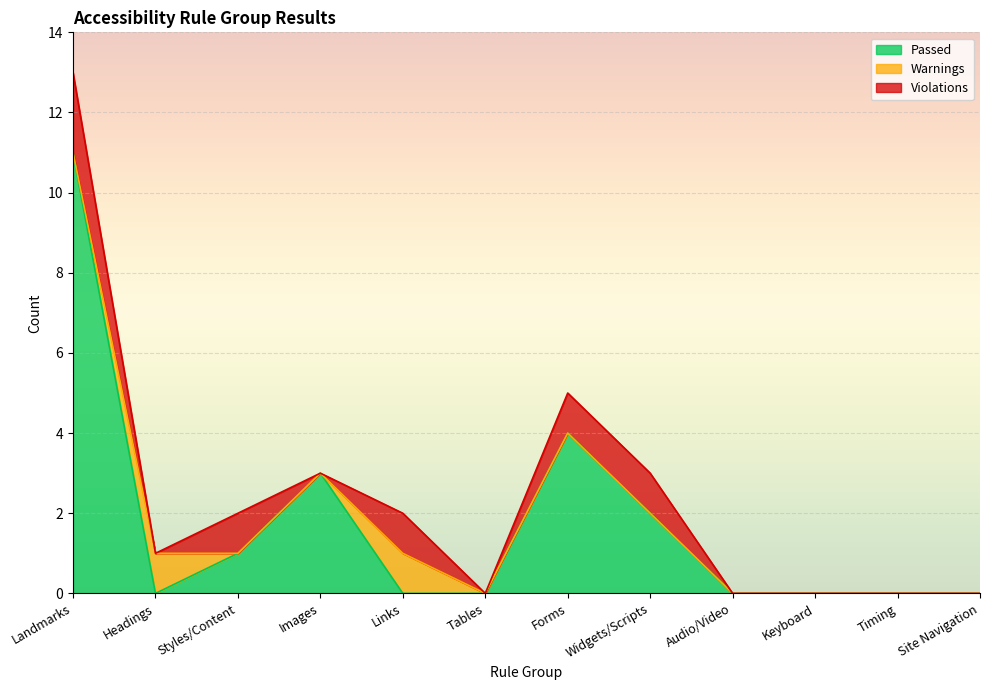

What are all the series names shown in the legend?

Passed, Warnings, Violations